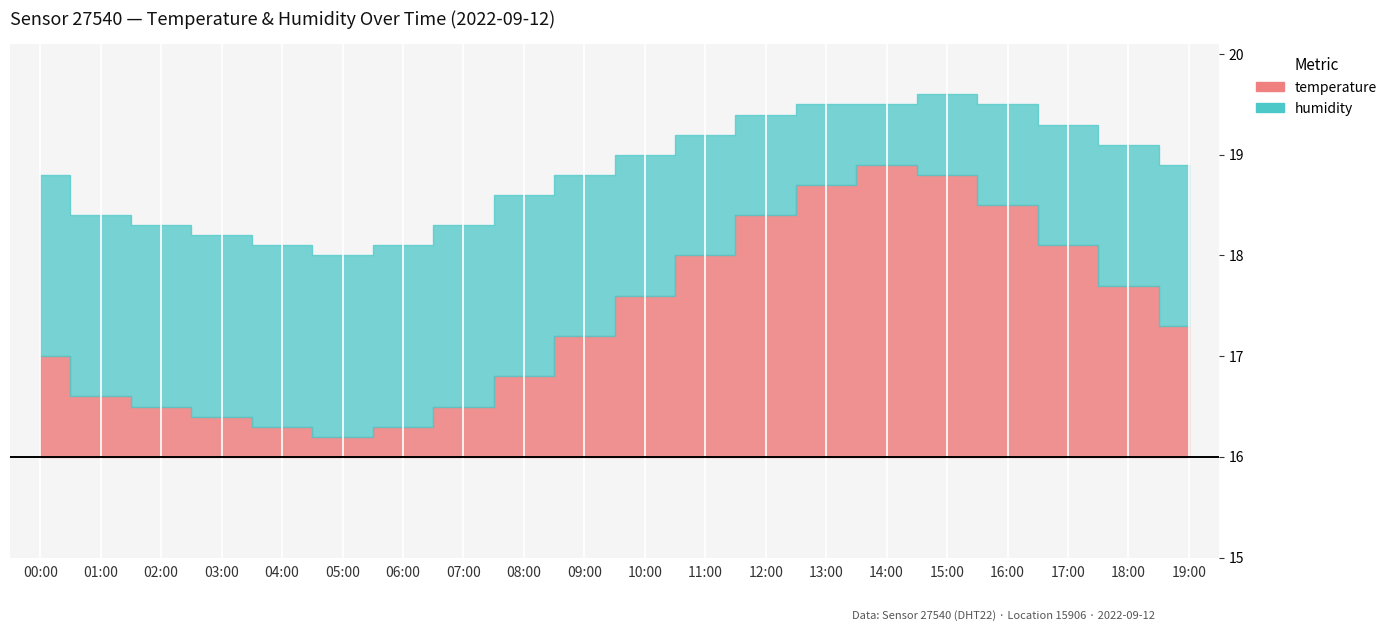

Between 08:00 and 07:00, which is larger?

08:00